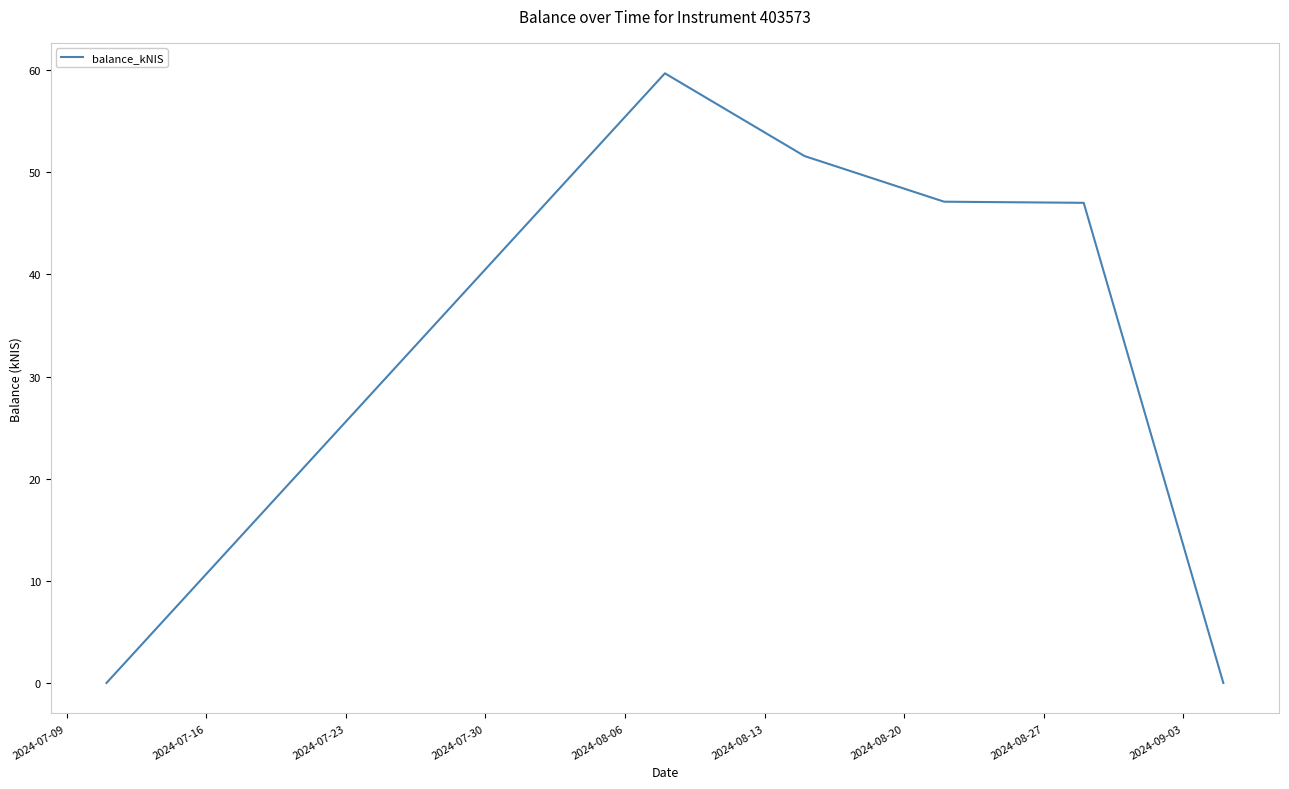

Does the chart have visible grid lines?

No